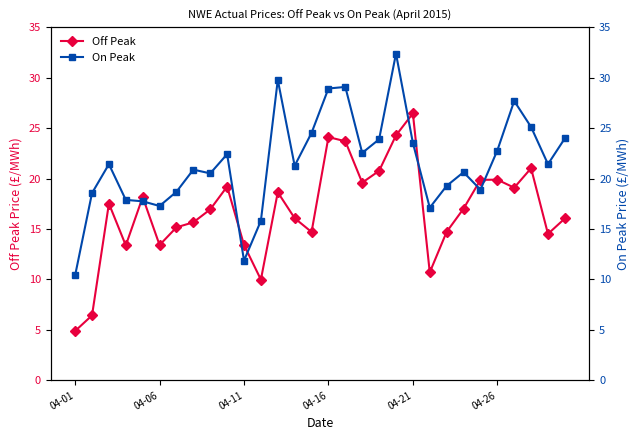

True or false: Off Peak has a value of 11.6 at 04-26.

False